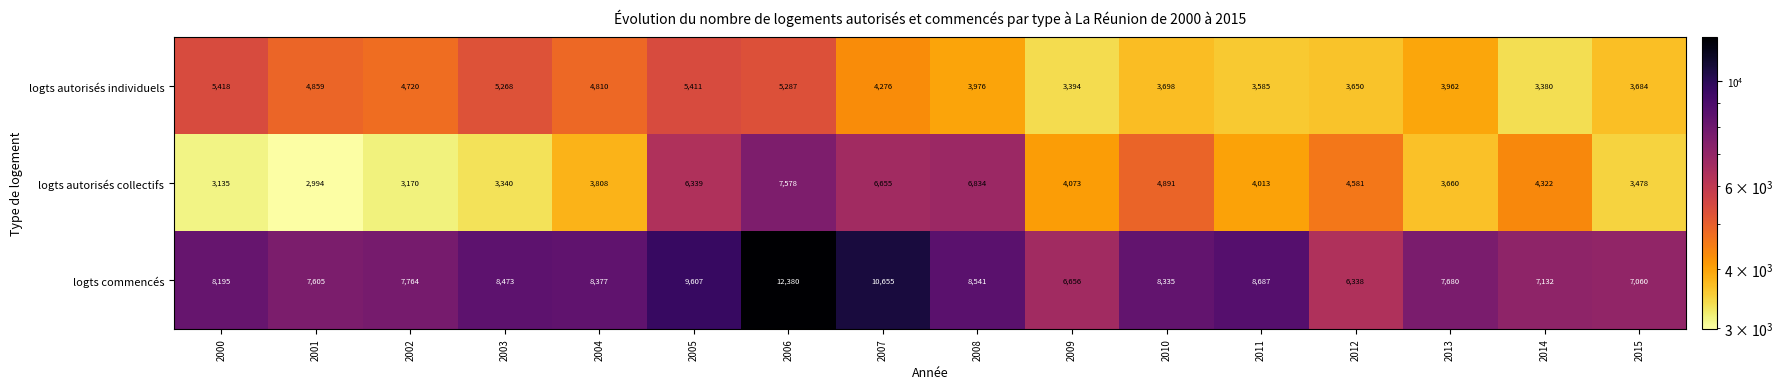

At 2004, list the series in order from smallest to largest.

logts autorisés collectifs, logts autorisés individuels, logts commencés